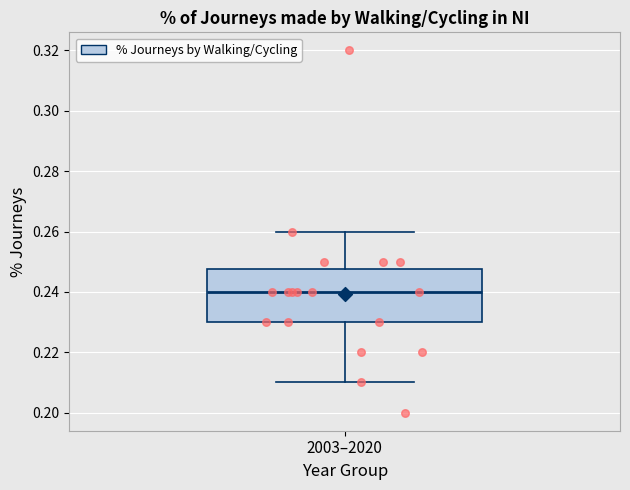

Transcribe this box plot: give where the median line is, the range the box spans, and where the two whiskers end, as read against the y-axis. The values are not printed on the chart, so give them approximately, as read against the axis.

median 0.240, box 0.230 to 0.248, whiskers 0.210 to 0.260